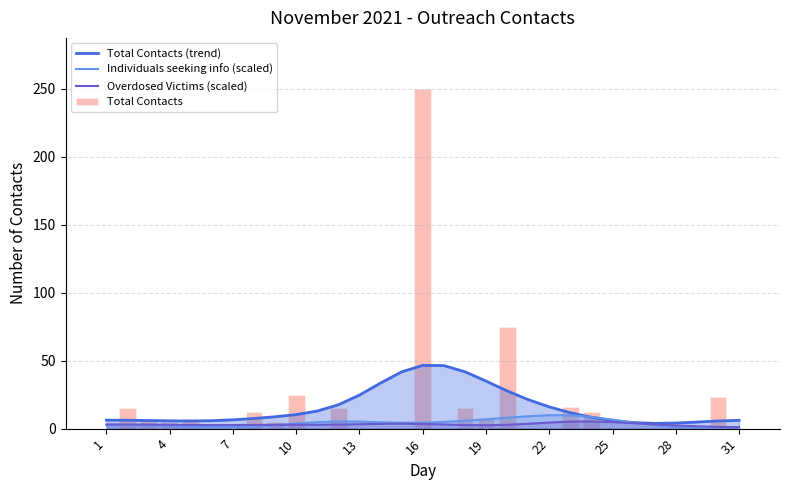

What value does the Individuals seeking info (scaled) series have at 22?

9.9